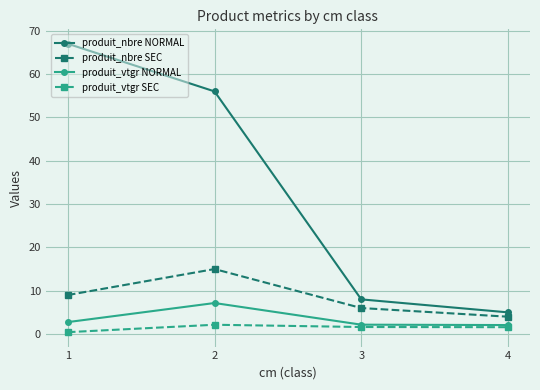

What is the spread (max minus min) of values at 1?

66.6